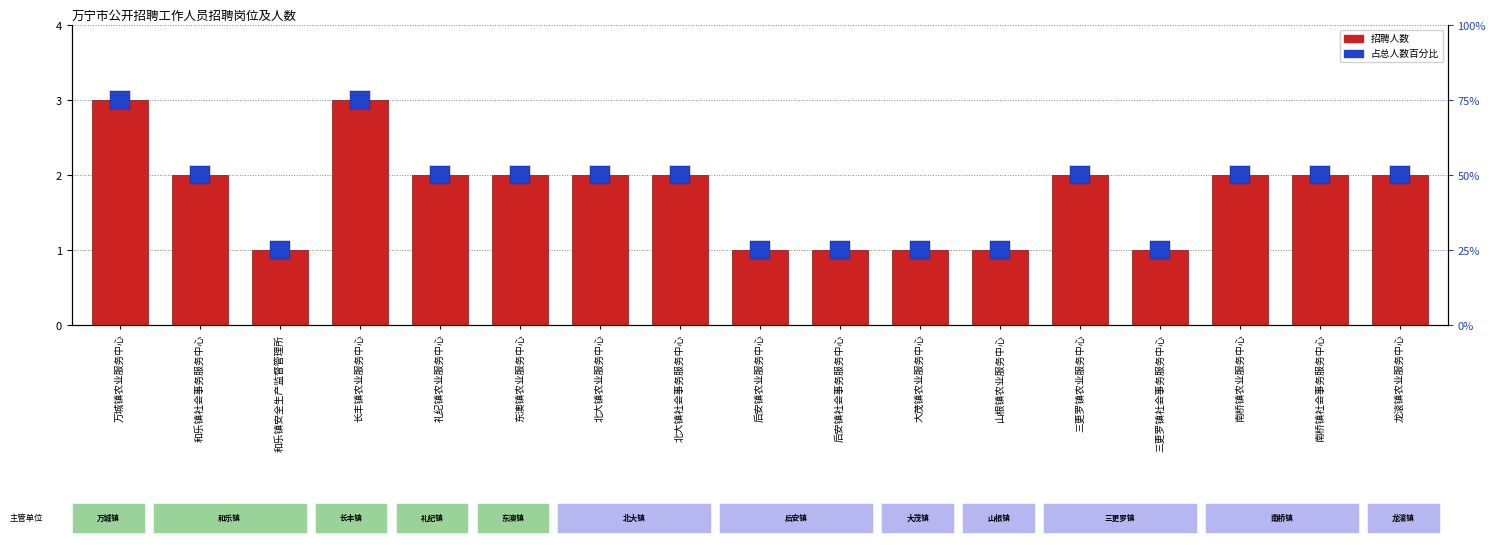

Count the number of values greater than 2.

2